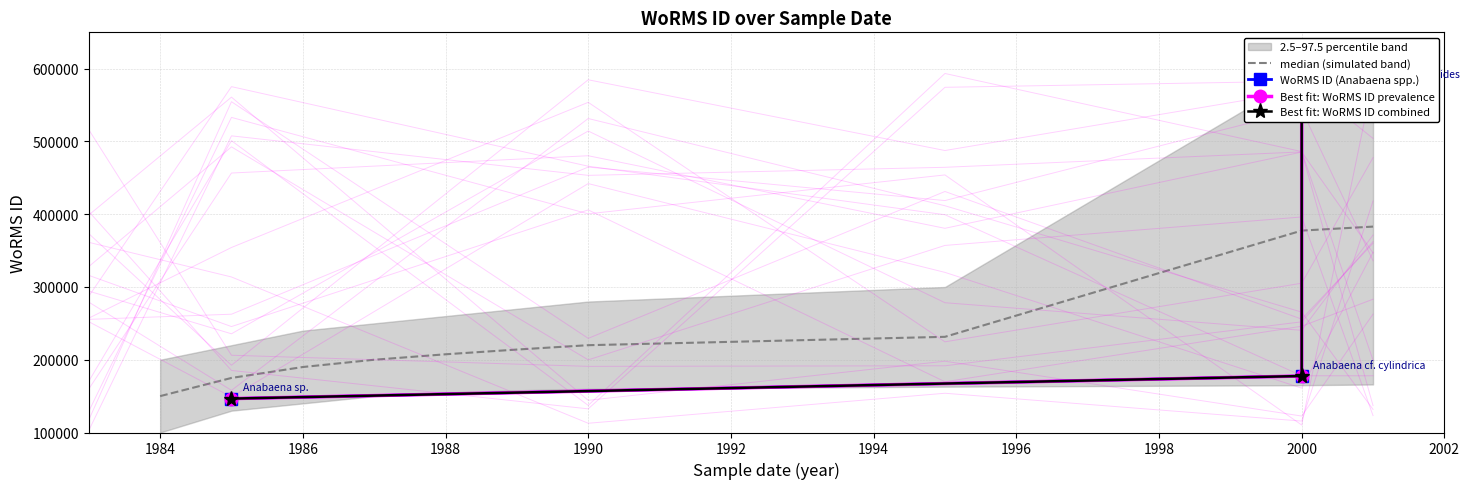

Reading left to right, transcribe all the data shown in this chart.

07-07-2000 (Anabaena cf. cylindrica)=177649	07-07-2000 (Anabaena aphanizomenioides)=577752	09-06-1985 (Anabaena sp.)=146585